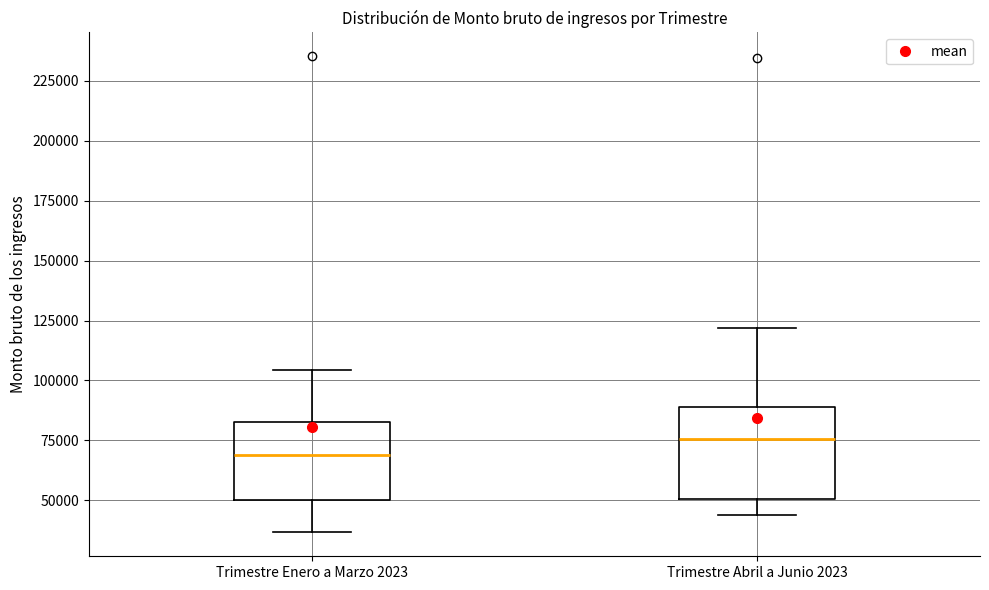

Reading left to right, read every box against the y-axis: the position of its median line, the range the box covers, and the ends of its whiskers. The values are not printed on the chart, so give them approximately, as read against the axis.

Trimestre Enero a Marzo 2023: median 70000, box 50000 to 85000, whiskers 35000 to 105000
Trimestre Abril a Junio 2023: median 75000, box 50000 to 90000, whiskers 45000 to 120000